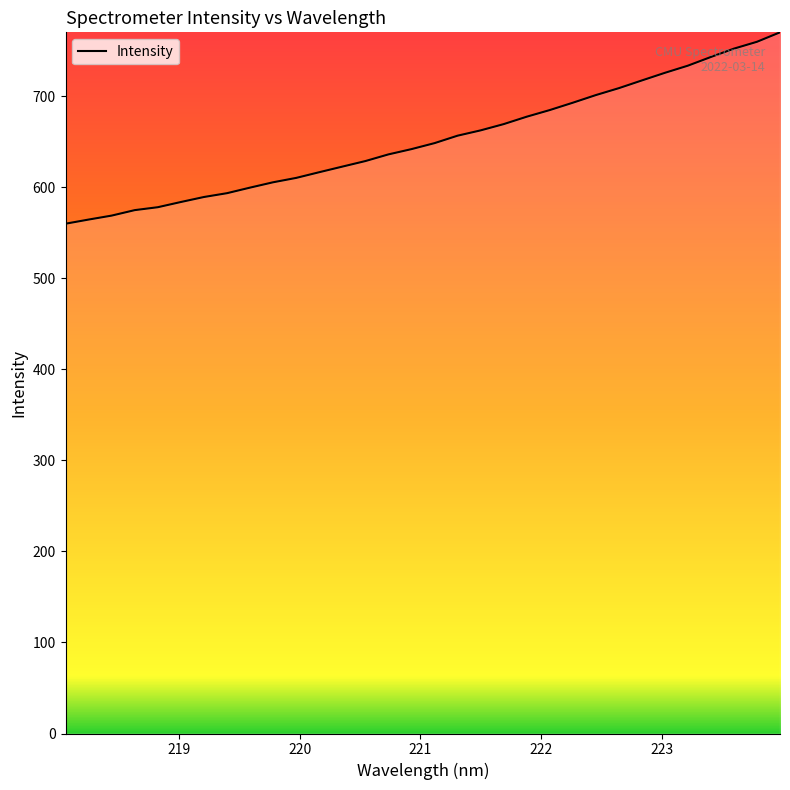

What is the difference between the maximum and minimum values?

210.3